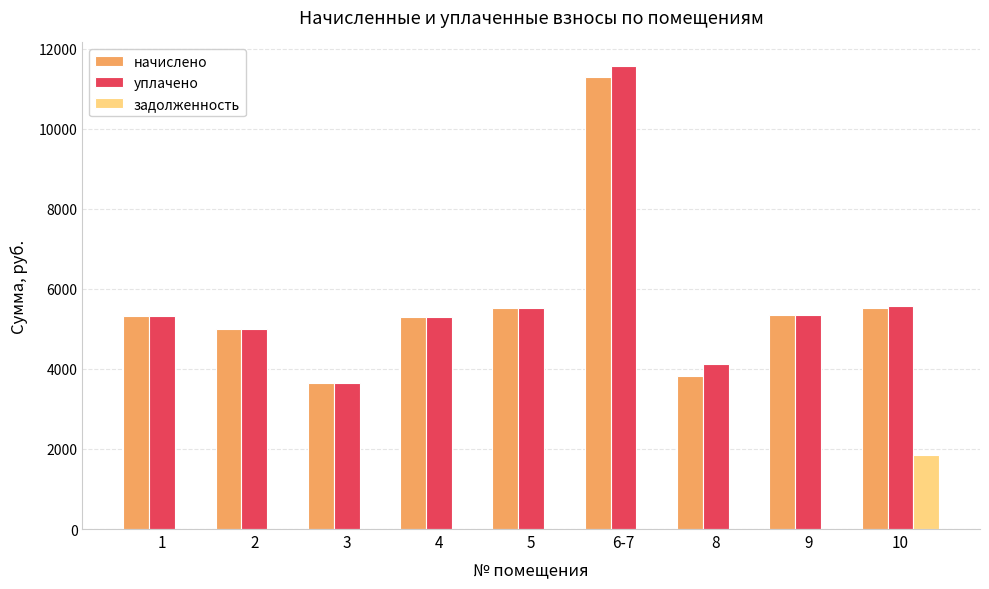

What is the highest value of the задолженность series?

1838.1